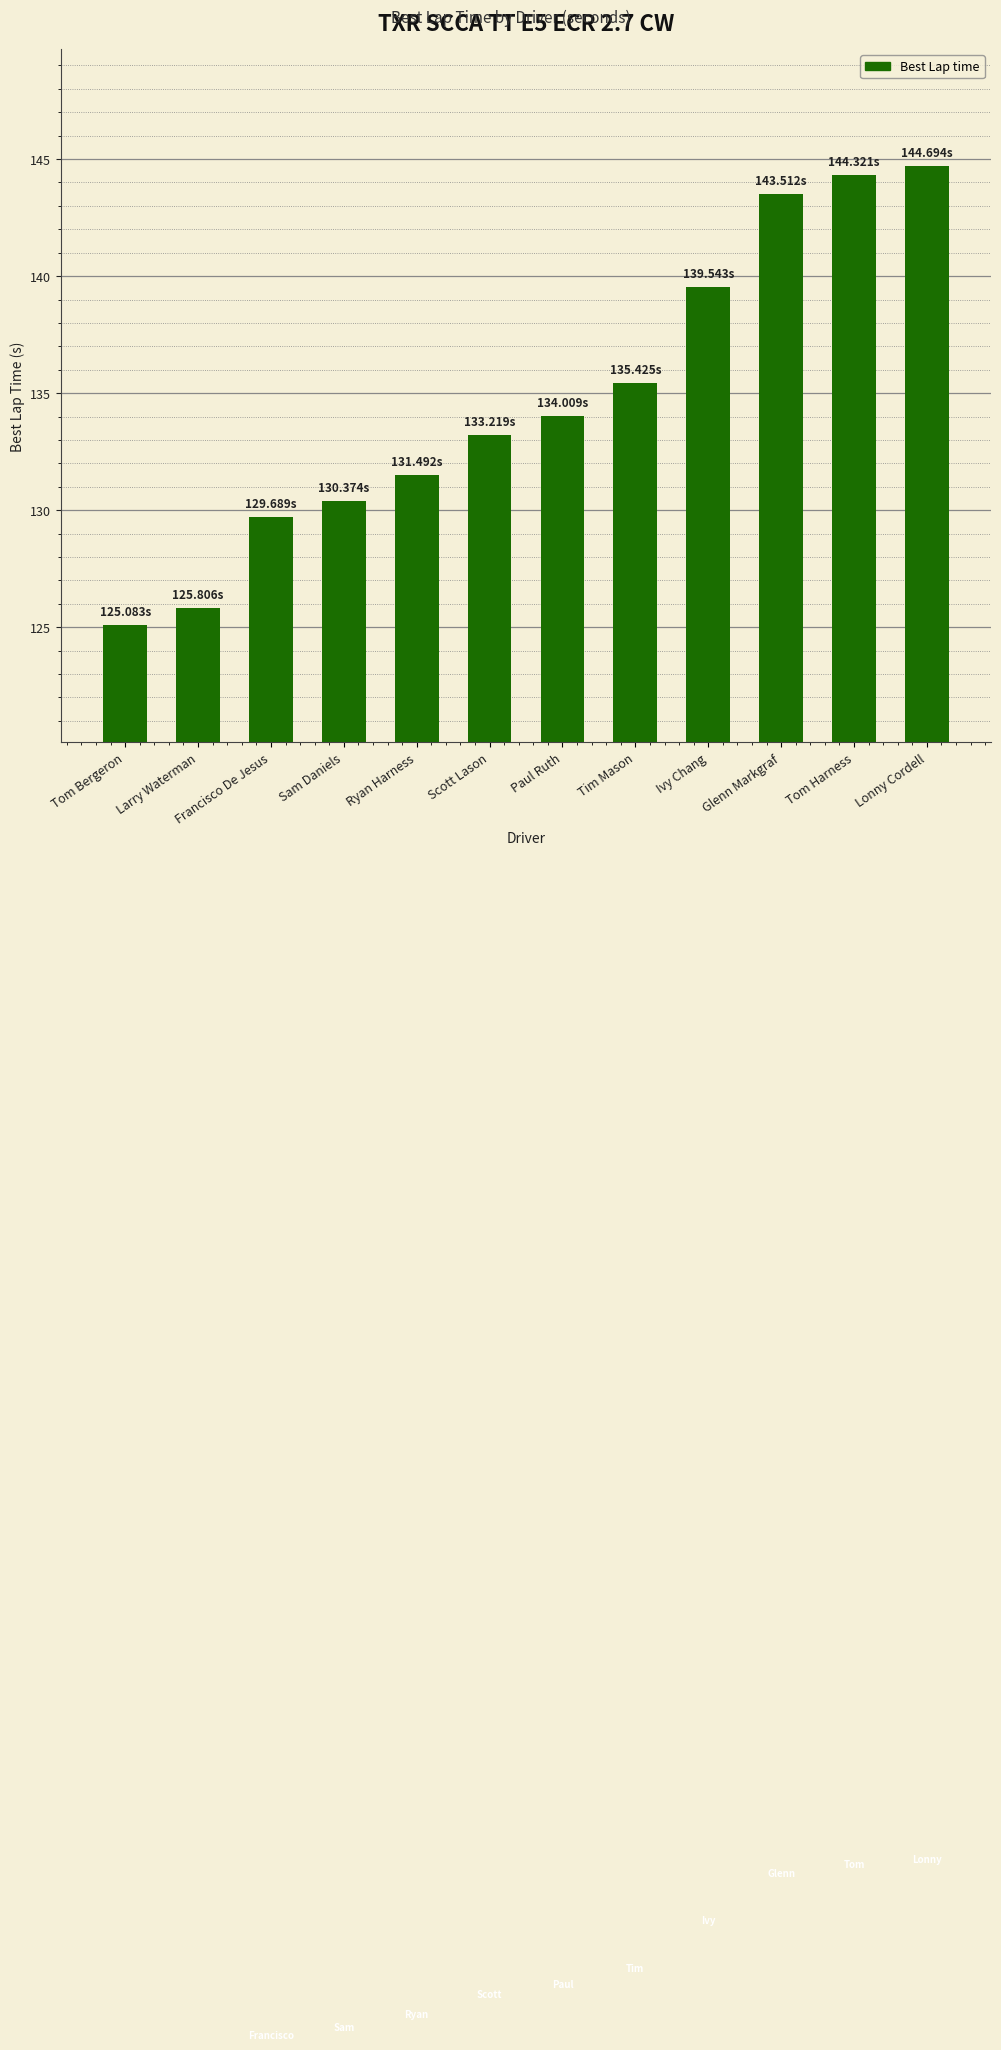

What is the difference between the maximum and minimum values?

19.6